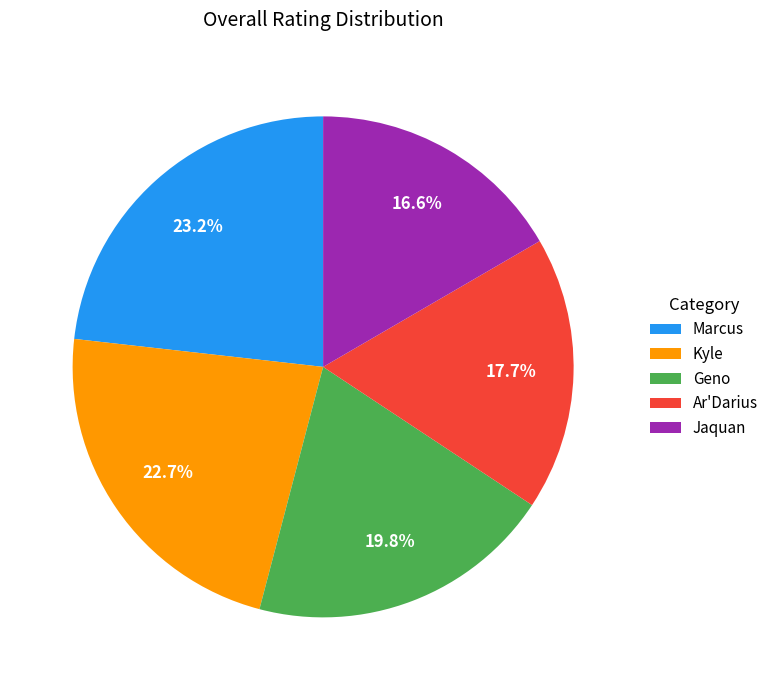

Which category has the smallest portion of the pie?

Jaquan